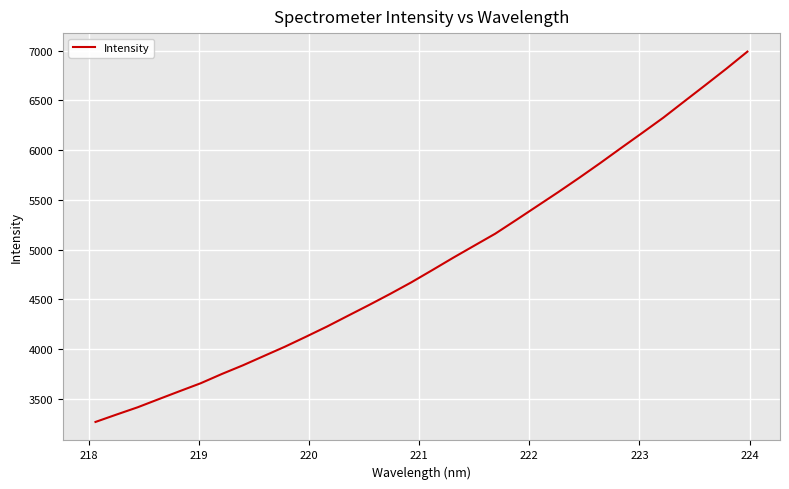

What is the difference between the maximum and minimum values?

3726.6